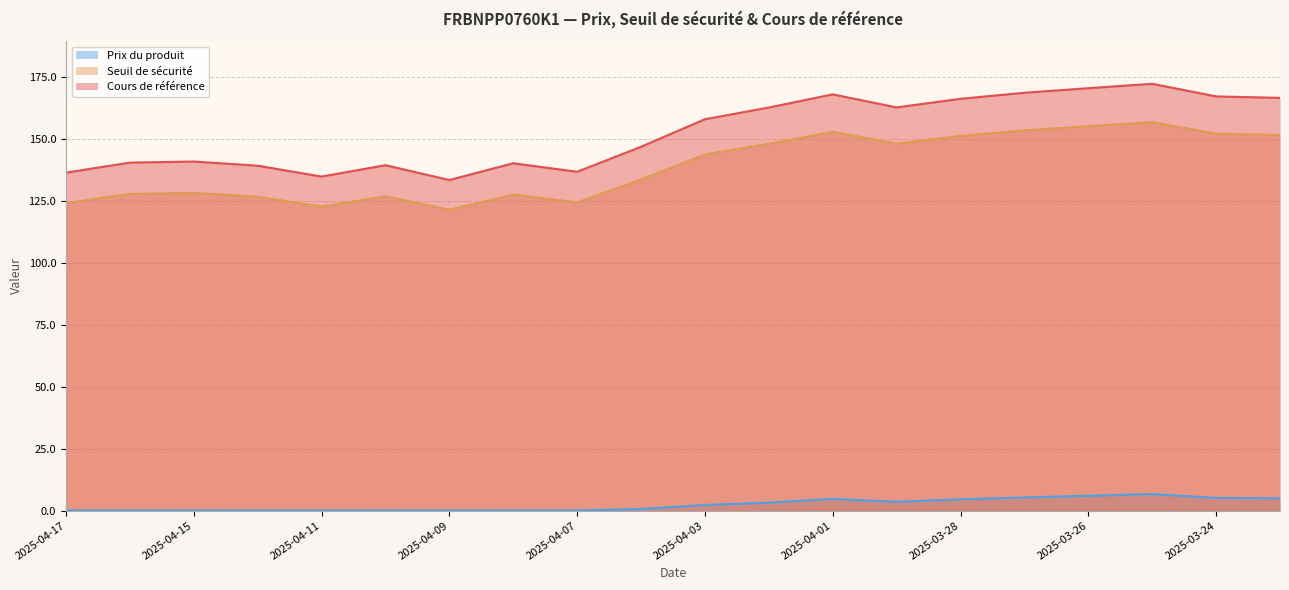

List the series in order of their peak value, lowest first.

Prix du produit, Seuil de sécurité, Cours de référence